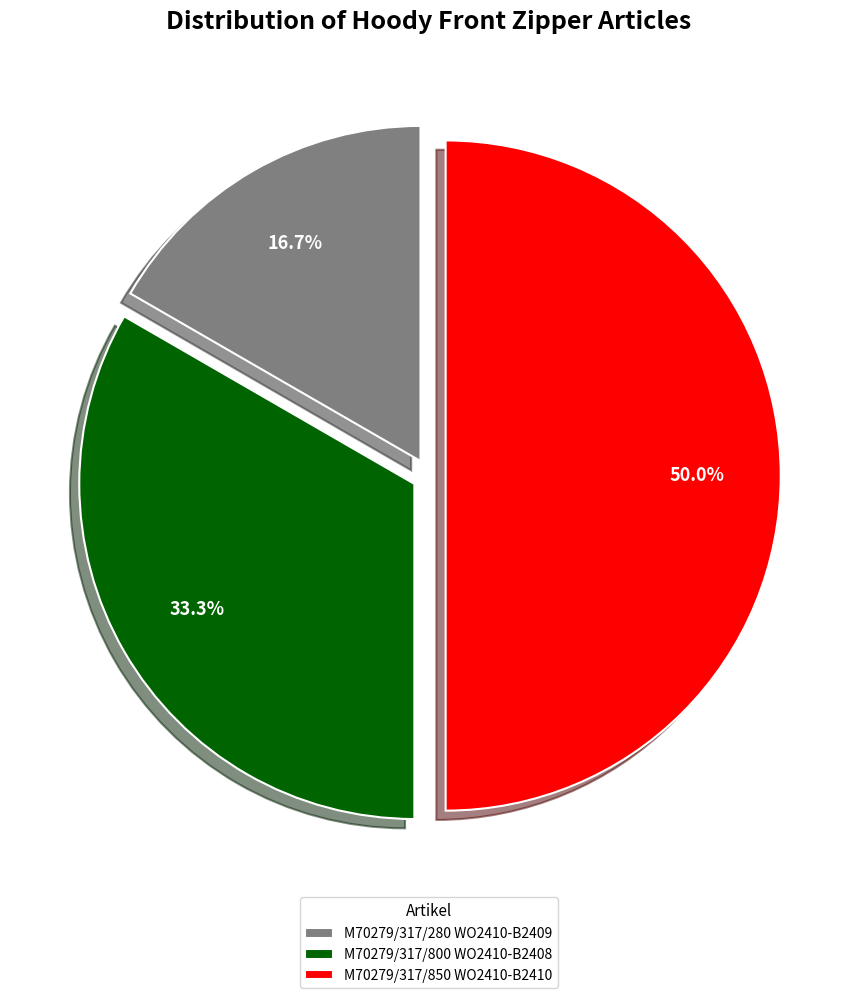

Is M70279/317/280 WO2410-B2409 the majority of the pie?

No